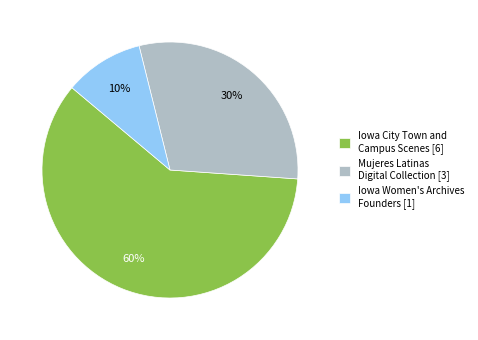

Which slice is the smallest?

Iowa Women's Archives Founders [1]